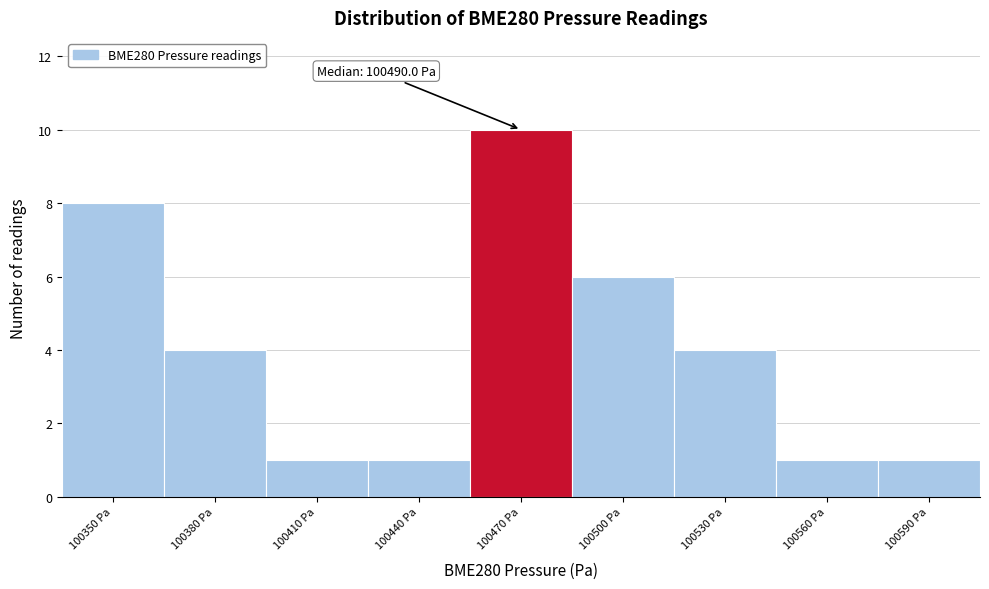

Reading left to right, transcribe all the data shown in this chart.

100350 Pa=8	100380 Pa=4	100410 Pa=1	100440 Pa=1	100470 Pa=10	100500 Pa=6	100530 Pa=4	100560 Pa=1	100590 Pa=1